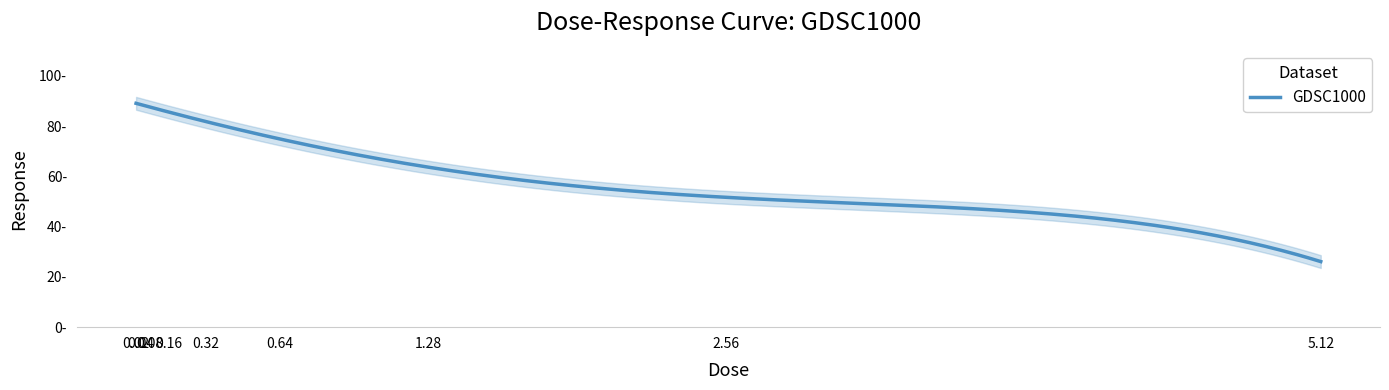

True or false: the data shows 80.9 at 0.32.

True